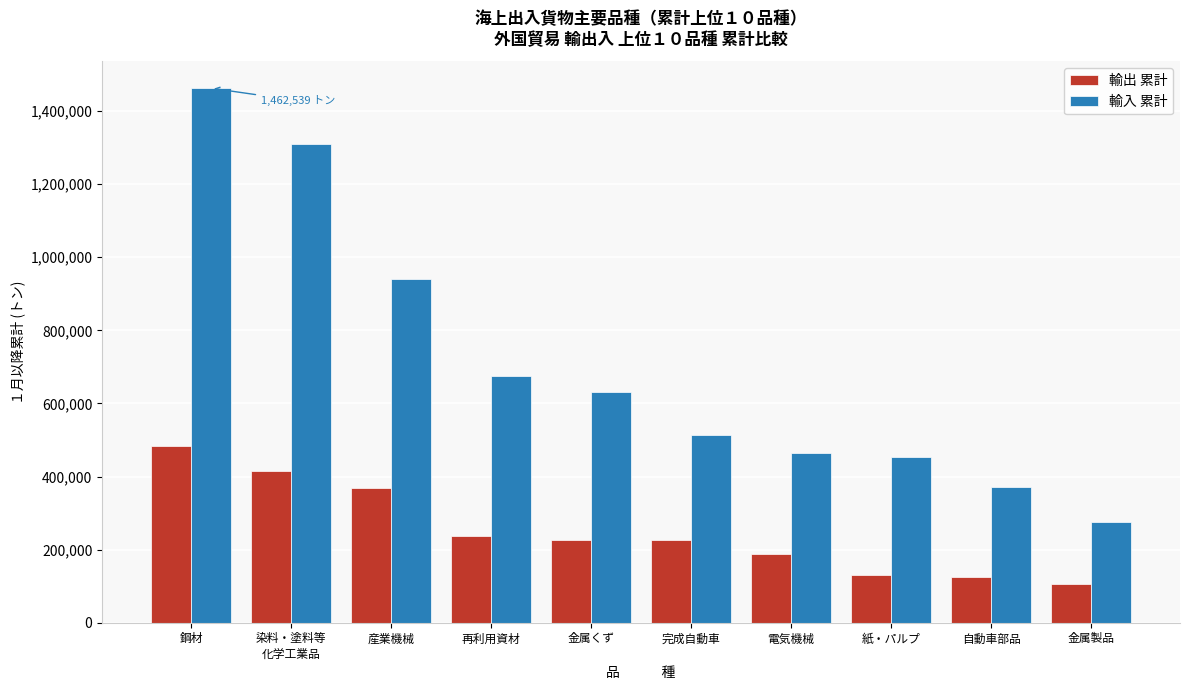

Read the 輸出 累計 value at 紙・パルプ.

130351